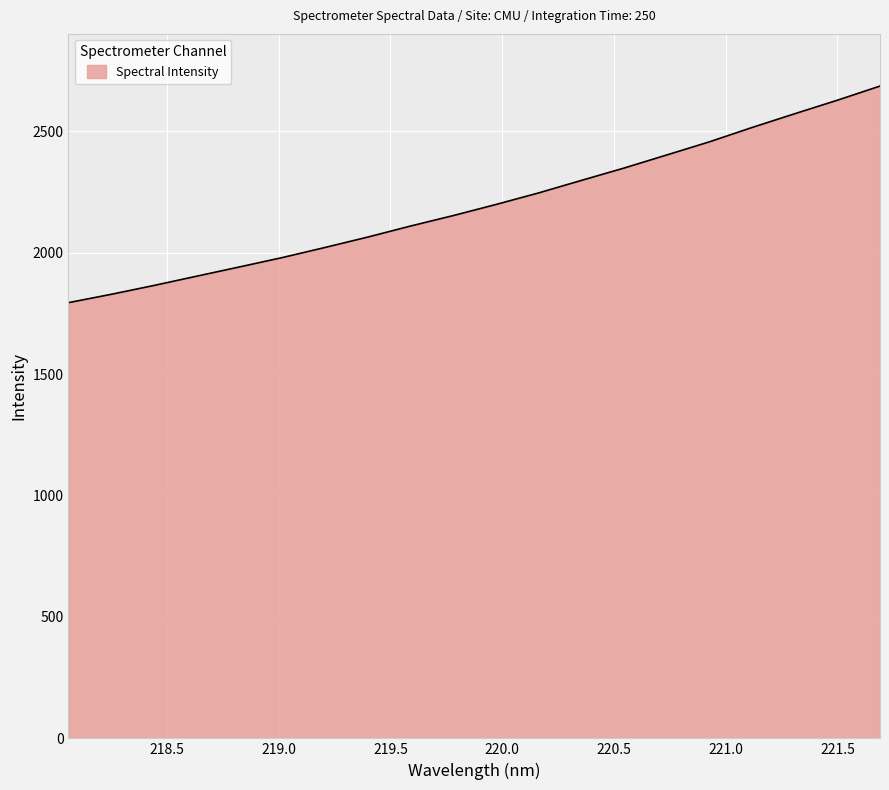

Does the chart have visible grid lines?

Yes